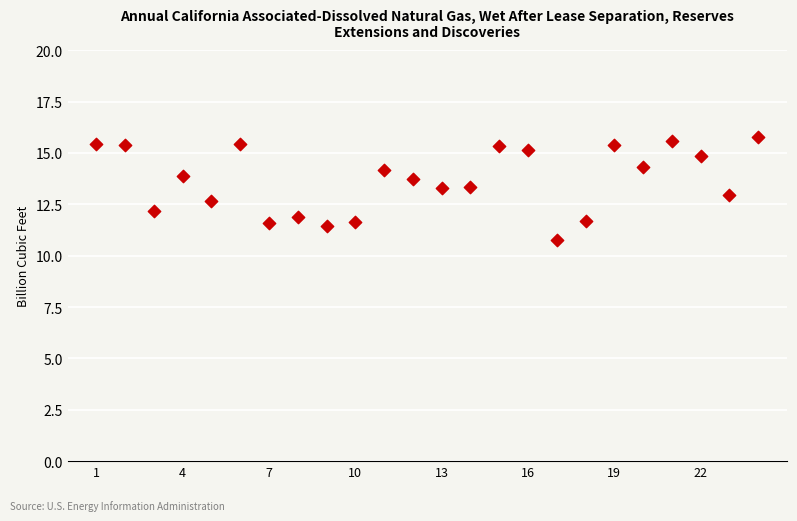

What is the range of X values (max minus min)?

23.0